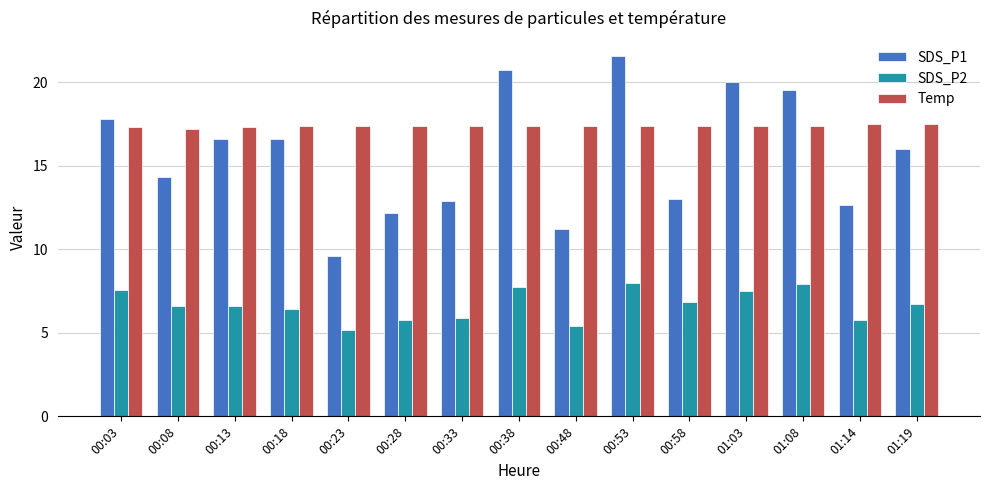

True or false: SDS_P1 has a value of 17.1 at 00:58.

False